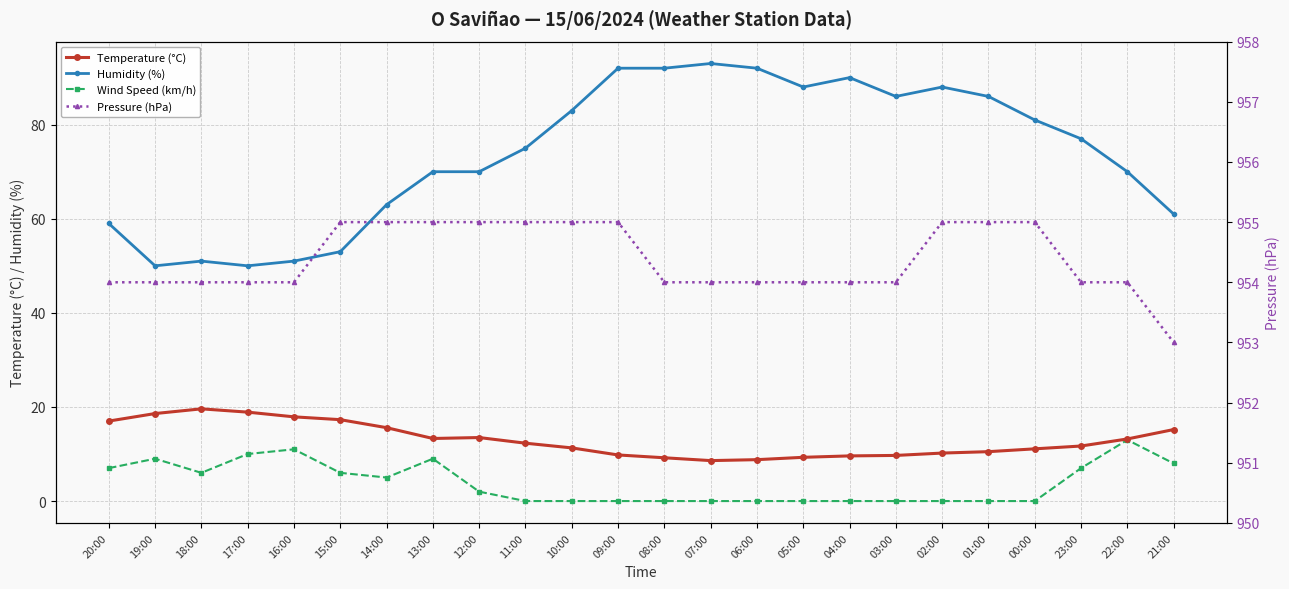

How many lines are shown in the chart?

4